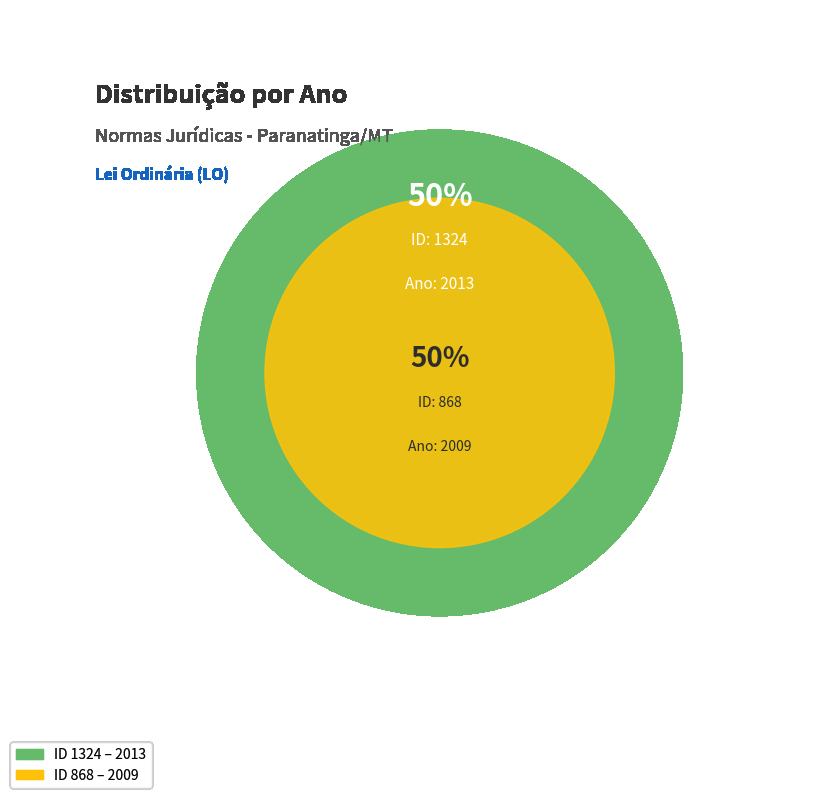

Approximately how many times larger is the value at 1324 compared to 868?

1.0